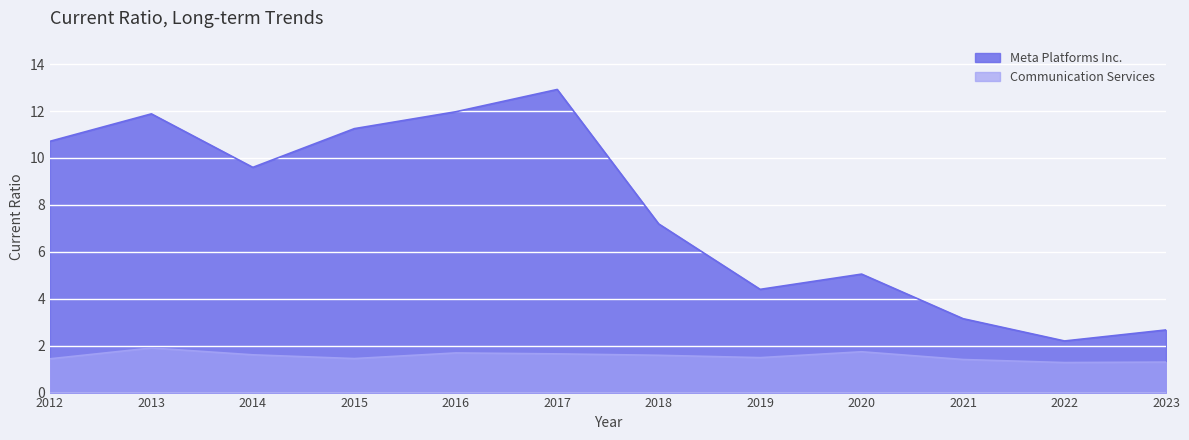

True or false: Communication Services and Meta Platforms Inc. cross at least once.

False